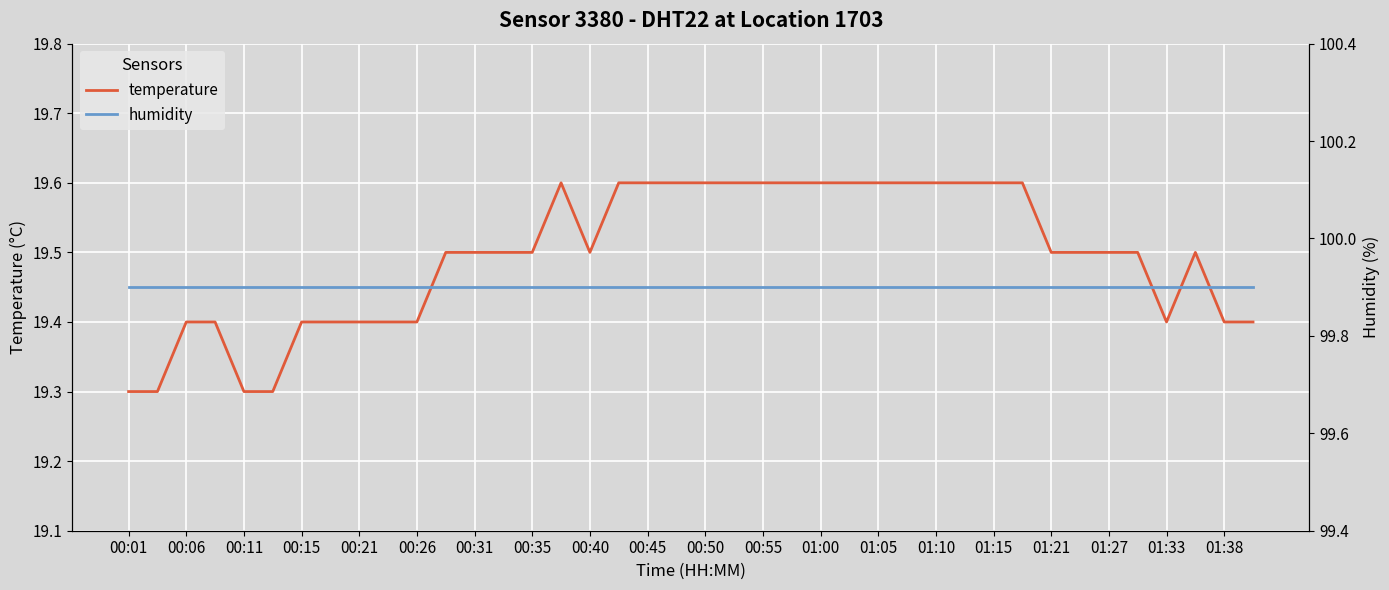

True or false: temperature and humidity intersect in this chart.

False